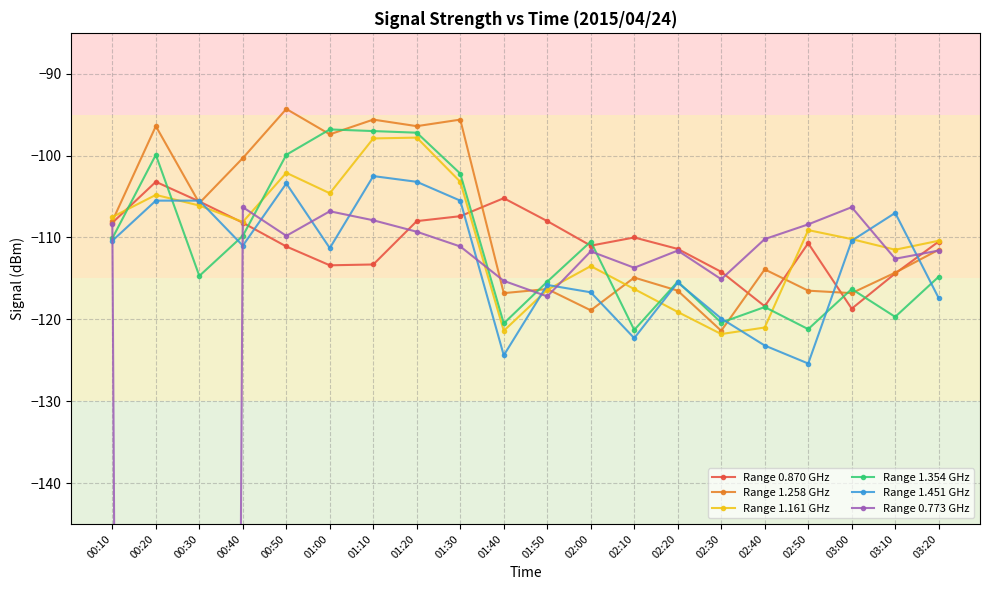

The value of Range 0.870 GHz at 00:50 is -111.1. True or false?

True